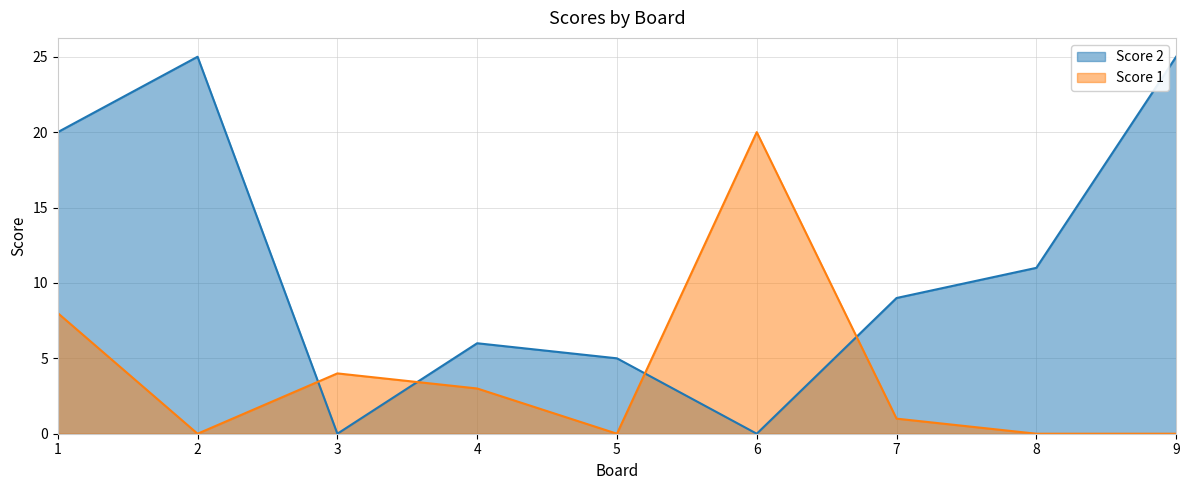

Reading left to right, transcribe all the data shown in this chart.

Score 2: 20	25	0	6	5	0	9	11	25
Score 1: 8	0	4	3	0	20	1	0	0